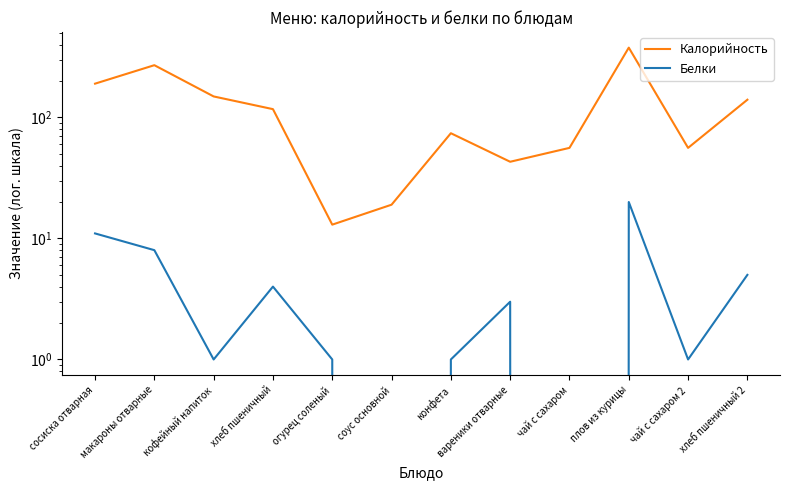

Which series has the largest total across all categories?

Калорийность